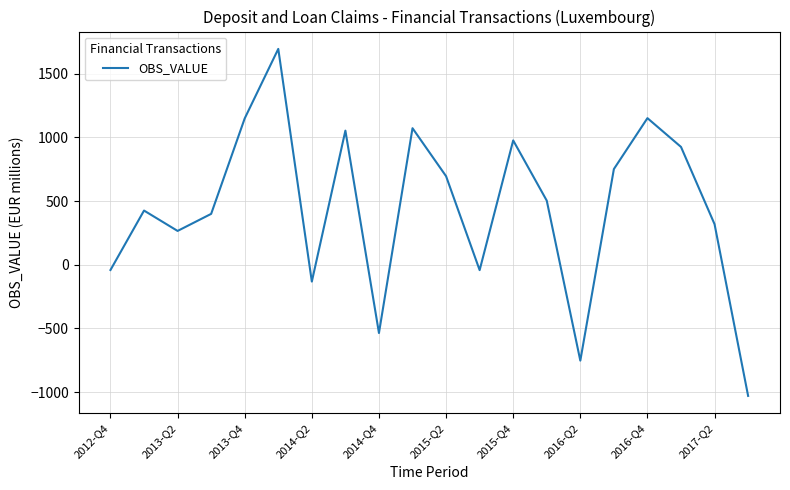

What is the minimum value shown in the chart?

-1030